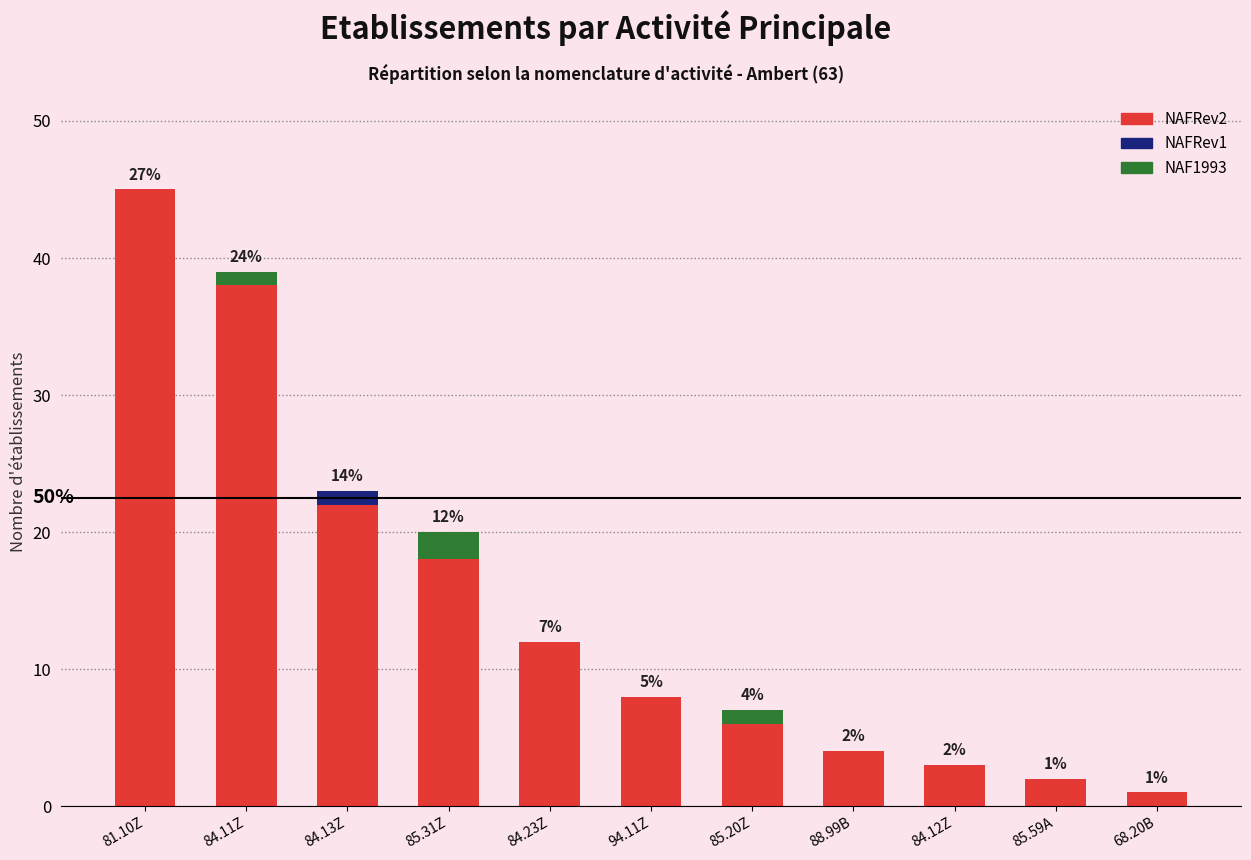

The NAFRev2 series shows 14 at 81.10Z. True or false?

False